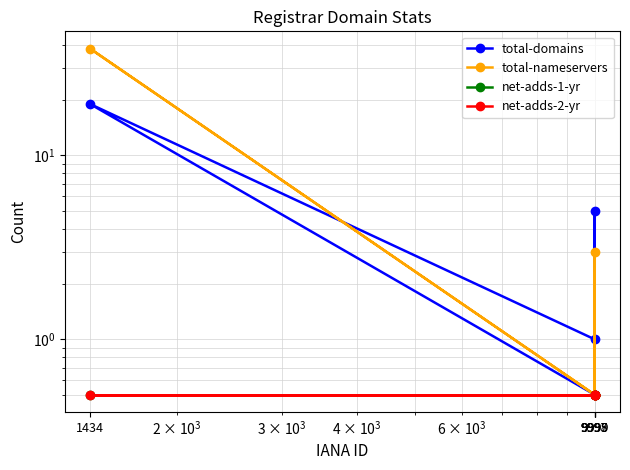

What is the average value of the net-adds-2-yr series?

0.5